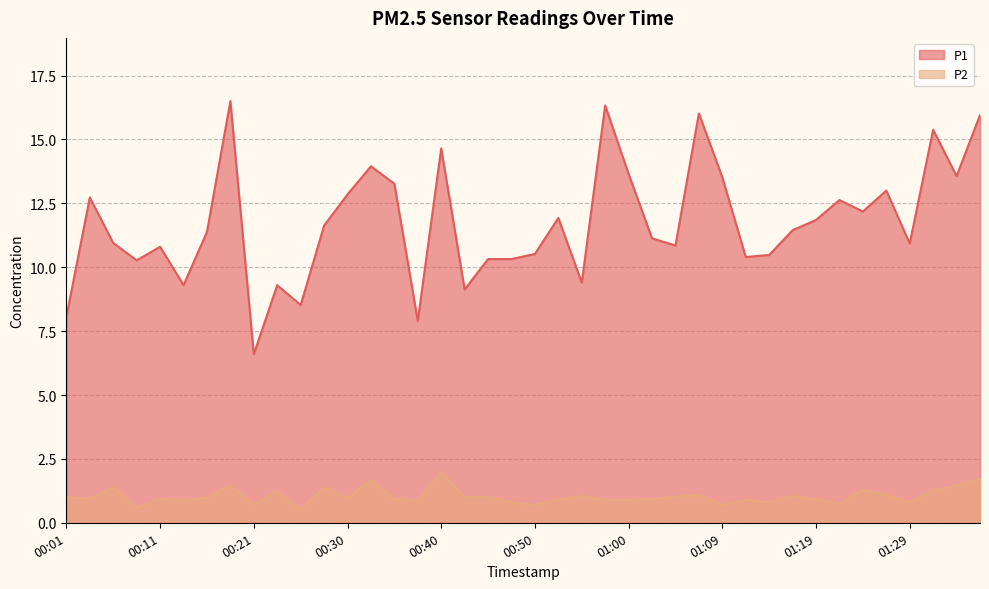

How many lines are shown in the chart?

2